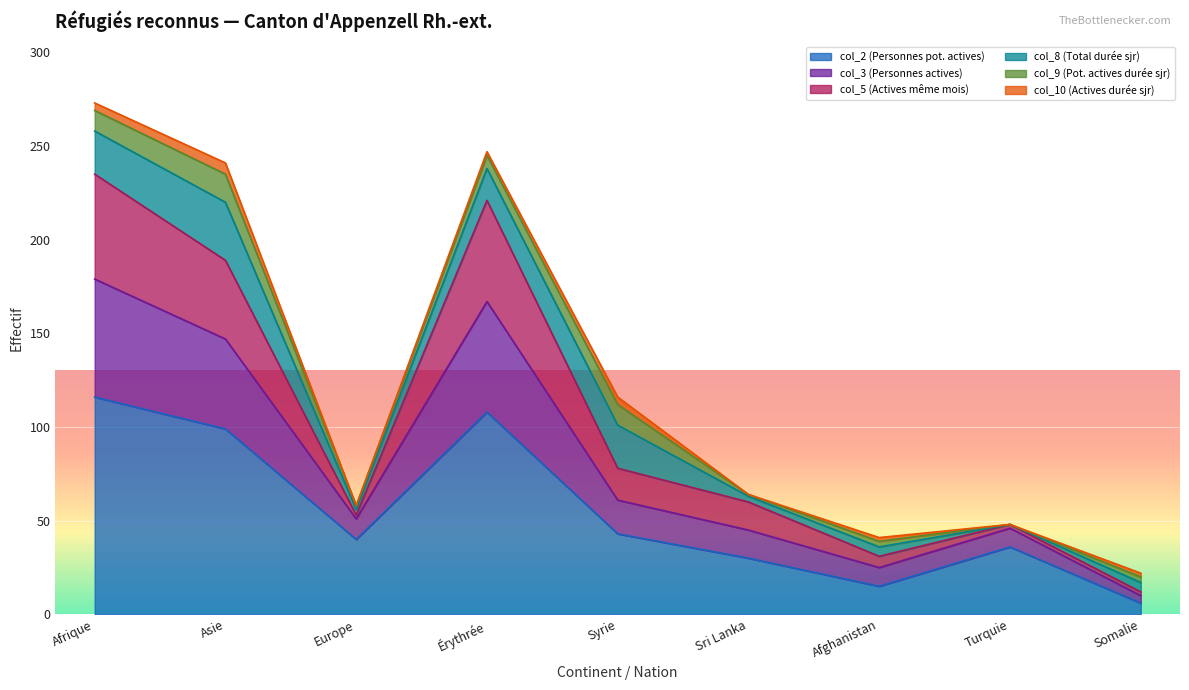

At which category is the sum across all series the highest?

Afrique